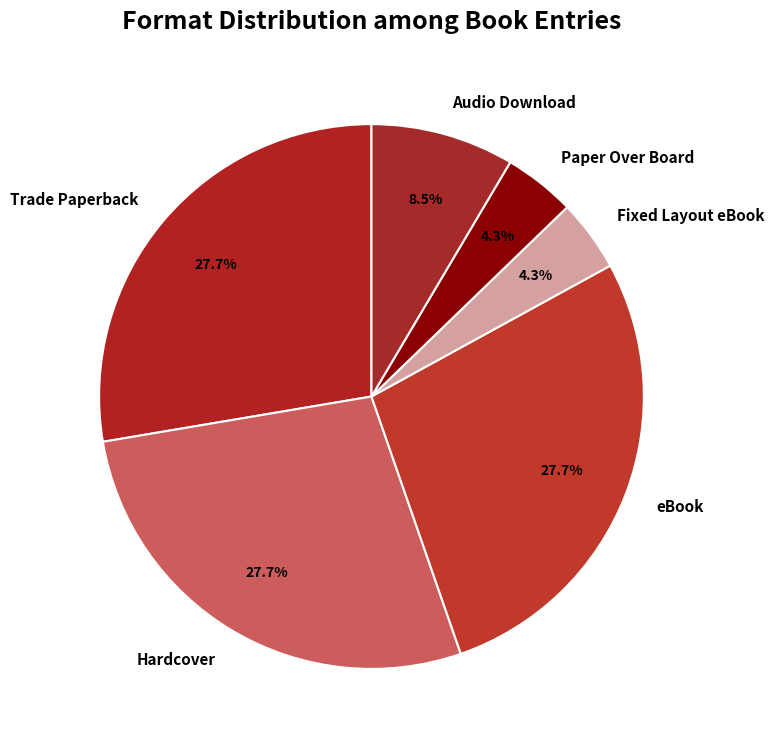

To the nearest percent, what portion does Hardcover represent?

28%